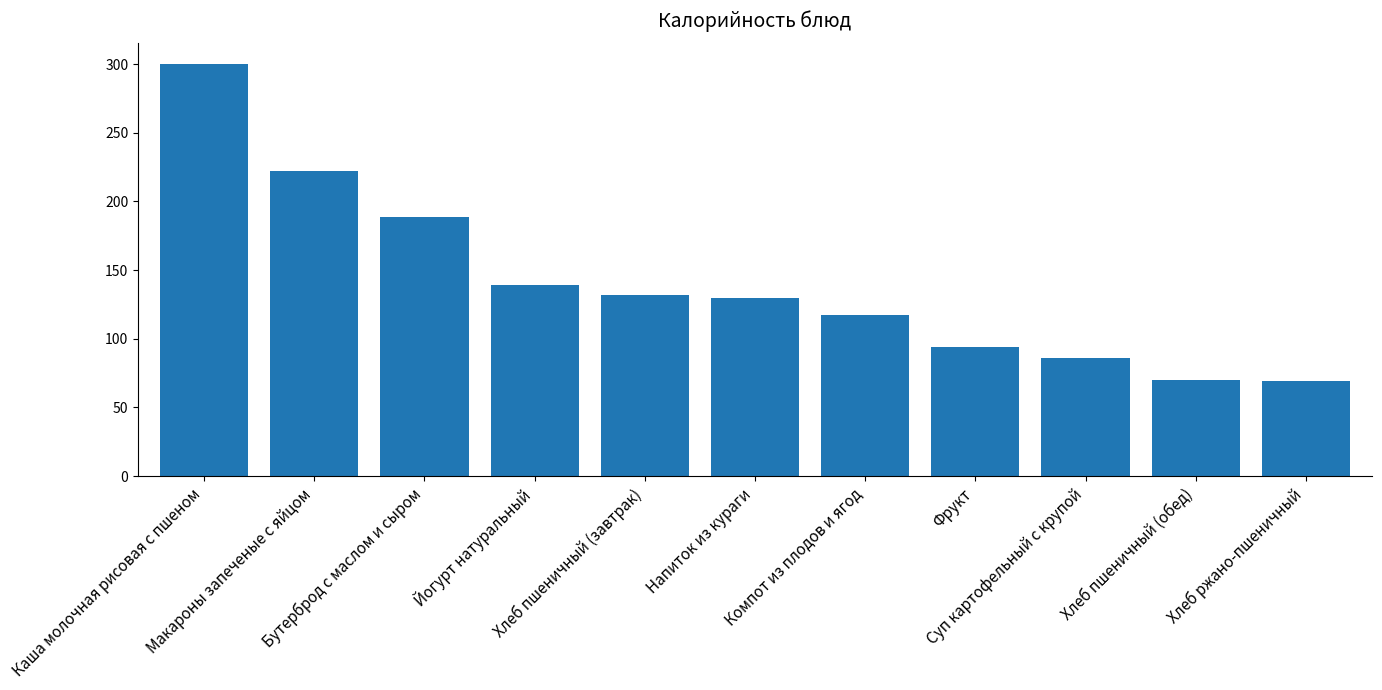

How many distinct data groups are displayed?

1